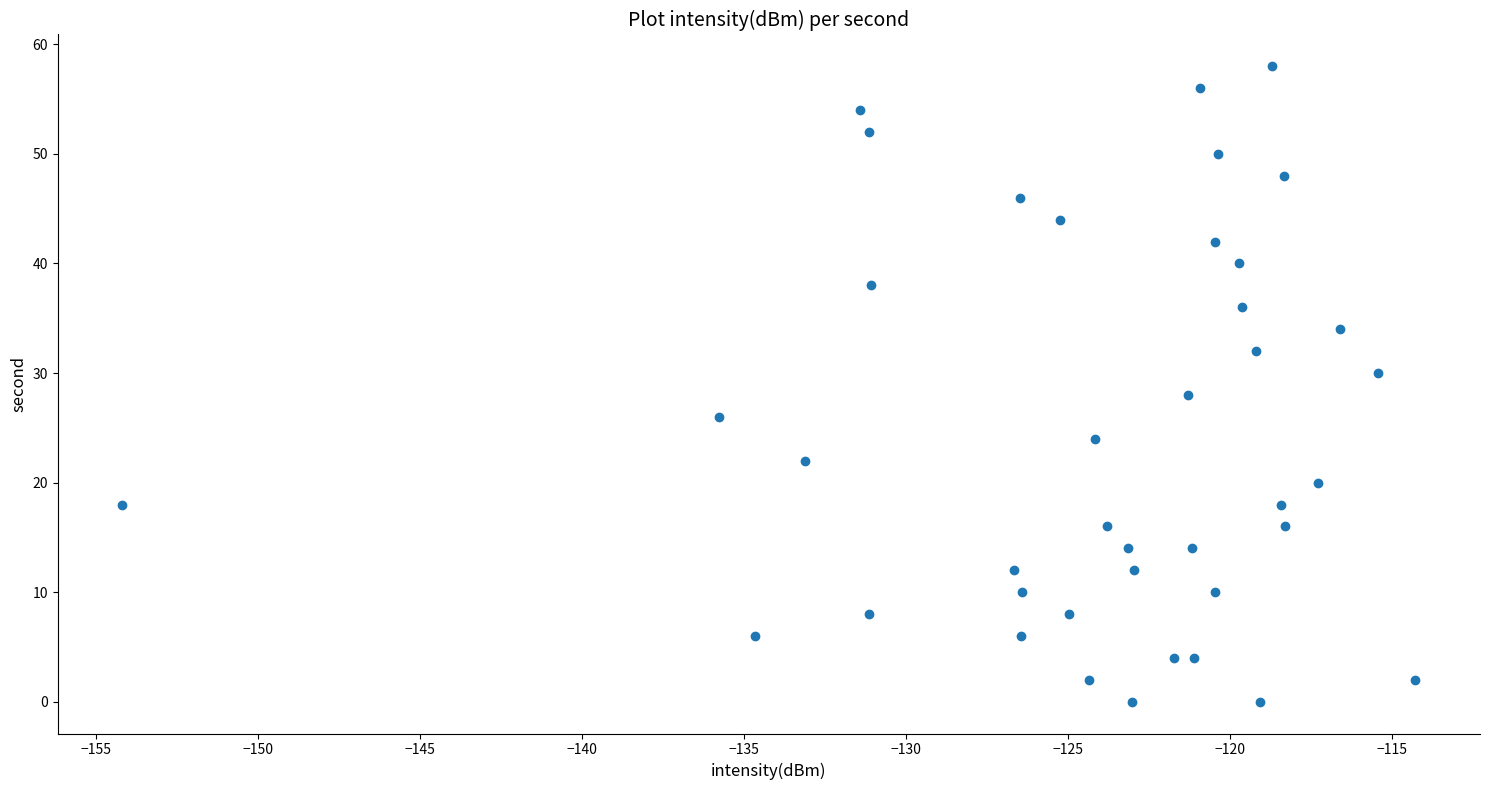

What is the range of Y values (max minus min)?

58